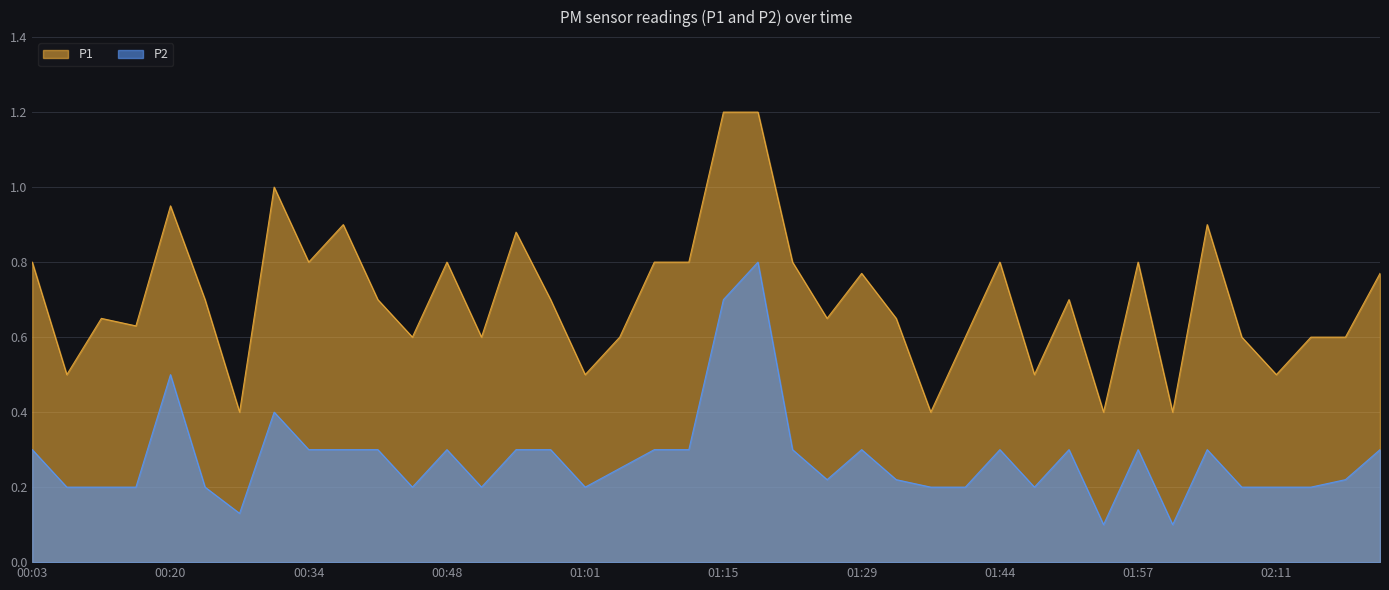

At which category does P2 reach its first local peak?

00:20